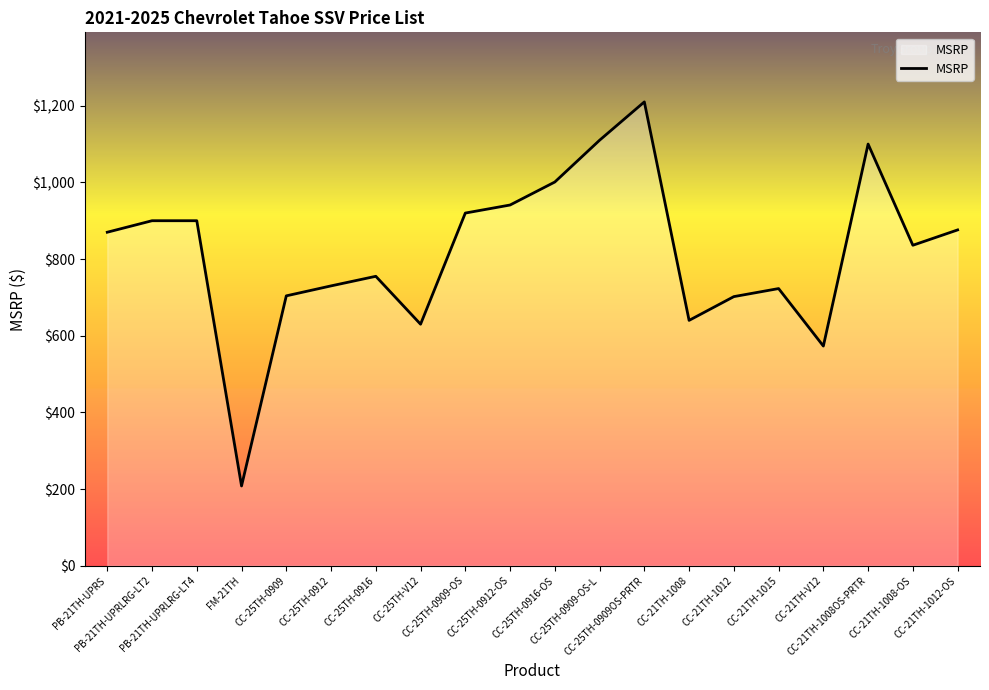

Is it true that the value at CC-25TH-0916-OS is 1001?

True